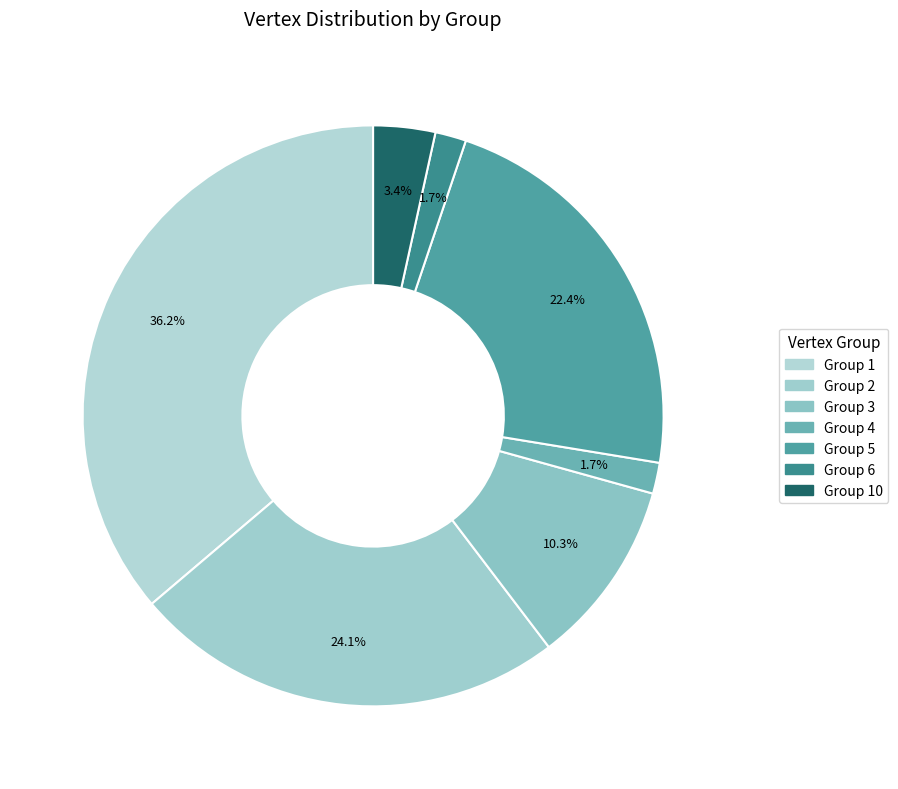

How many segments does this pie chart have?

7